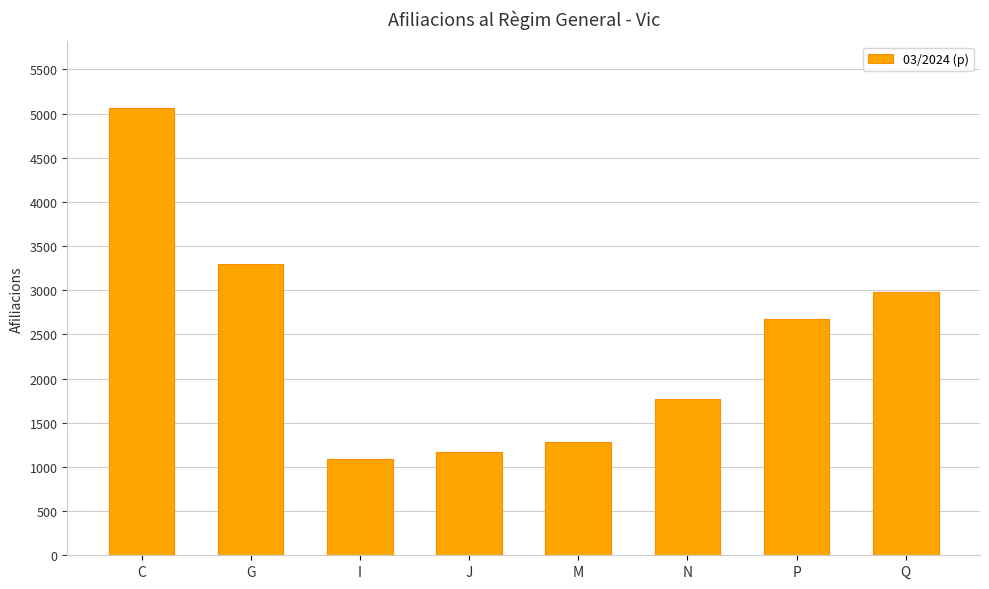

What position from the right is I?

6